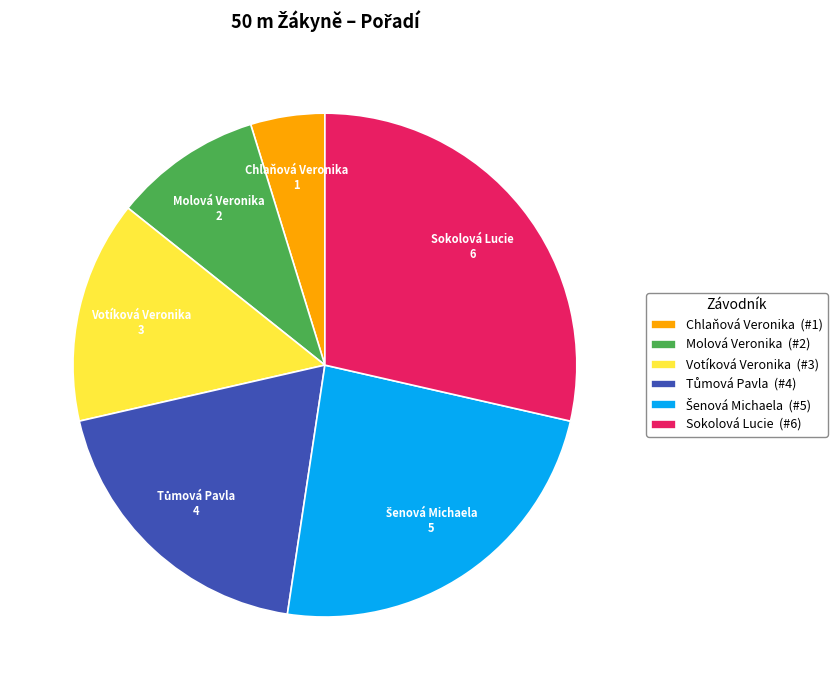

The Sokolová Lucie (#6) slice represents 18% of the pie. True or false?

False